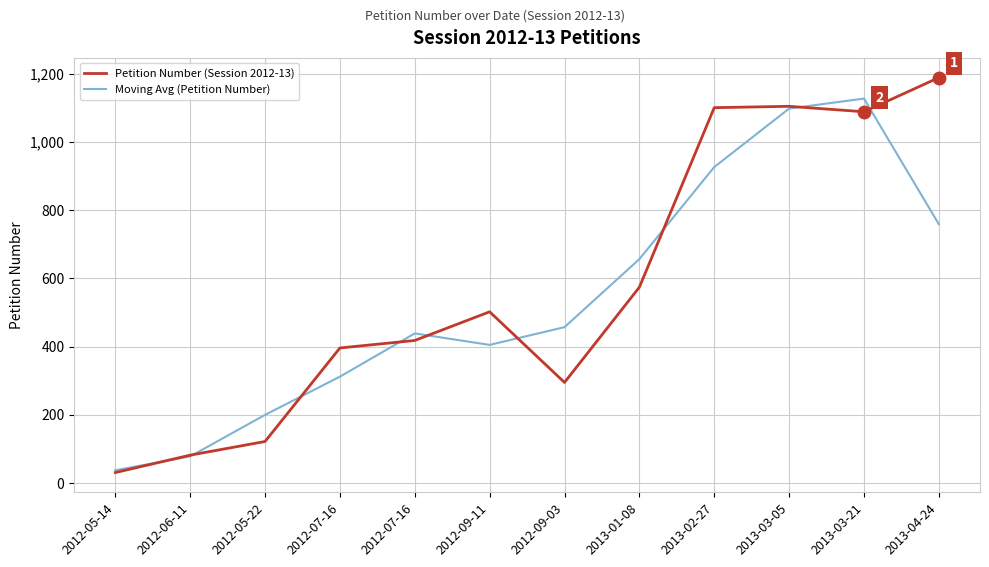

Which category has the highest value in the Petition Number (Session 2012-13) series?

2013-04-24